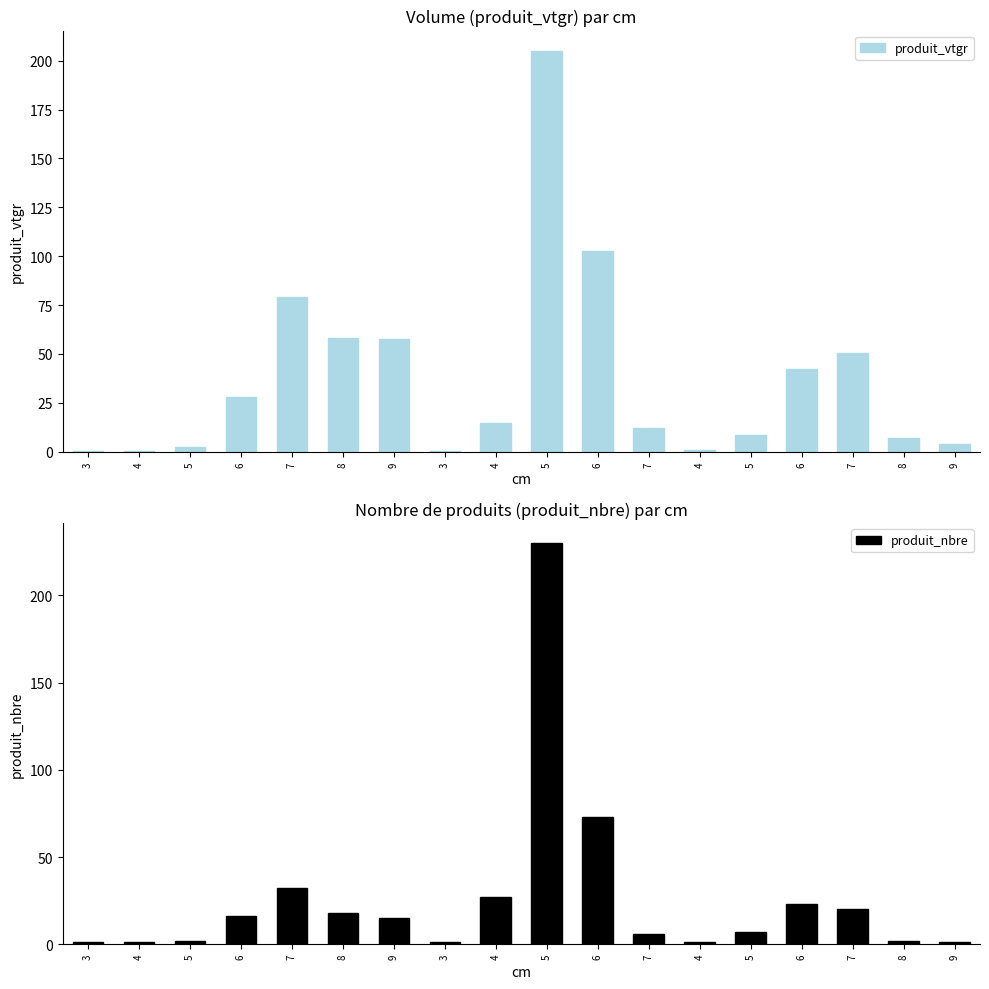

What is the smallest value displayed?

0.3